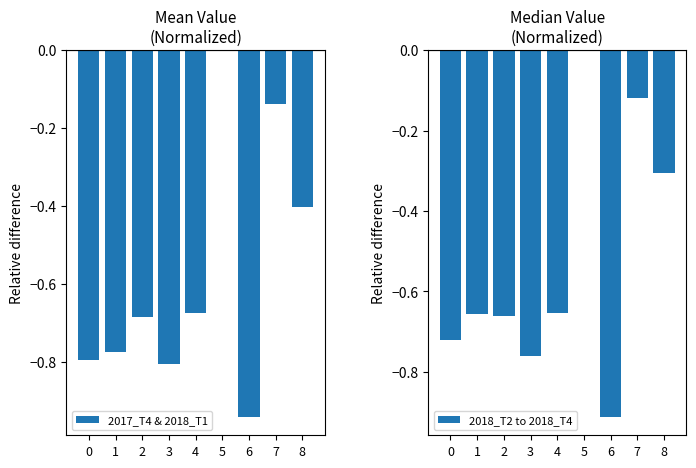

What is the sum of all 2017_T4 & 2018_T1 values?

-5.2